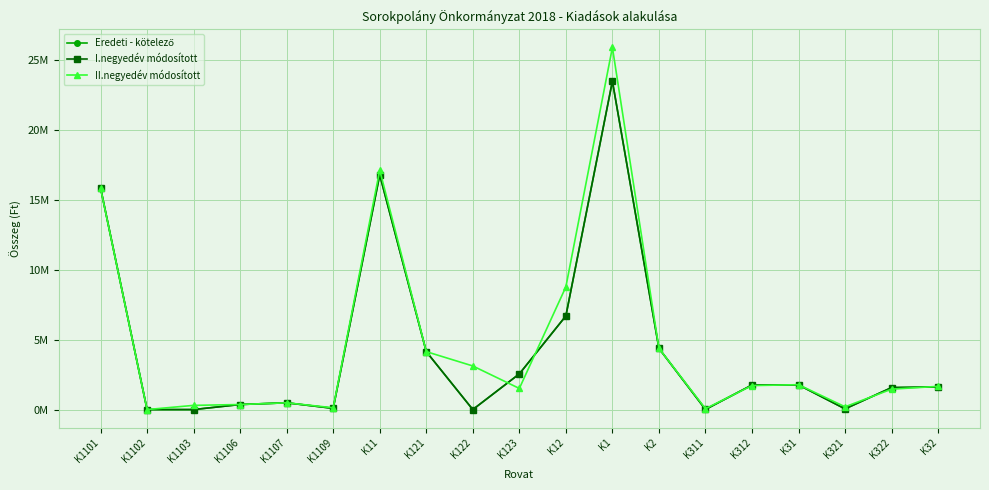

True or false: I.negyedév módosított and Eredeti - kötelező cross at least once.

False